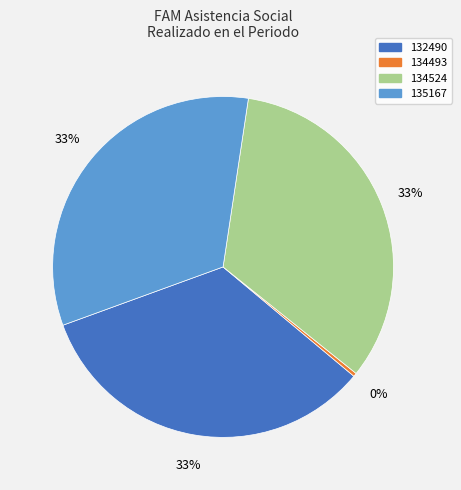

How many segments does this pie chart have?

4